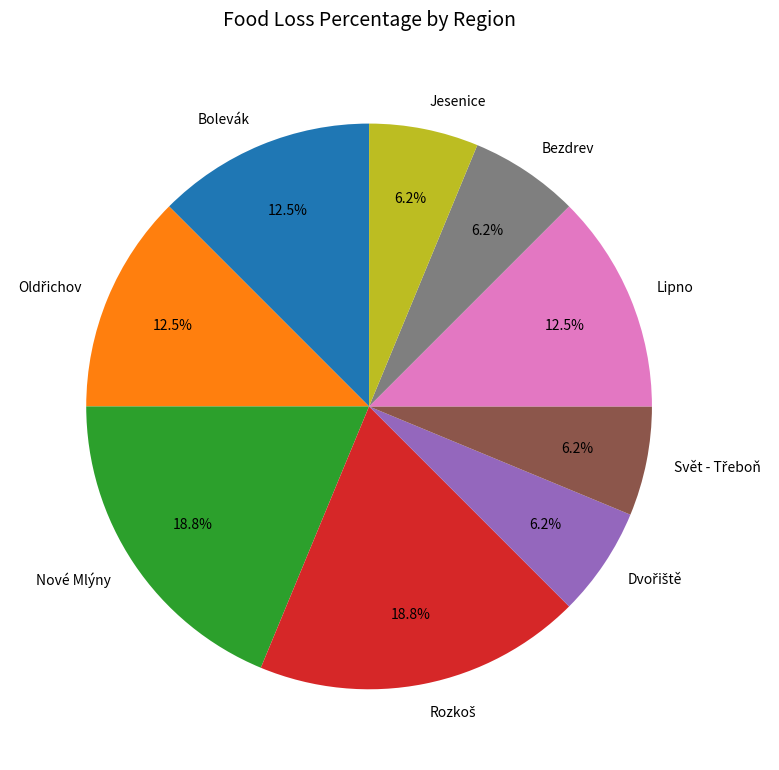

How many slices are in this pie chart?

9